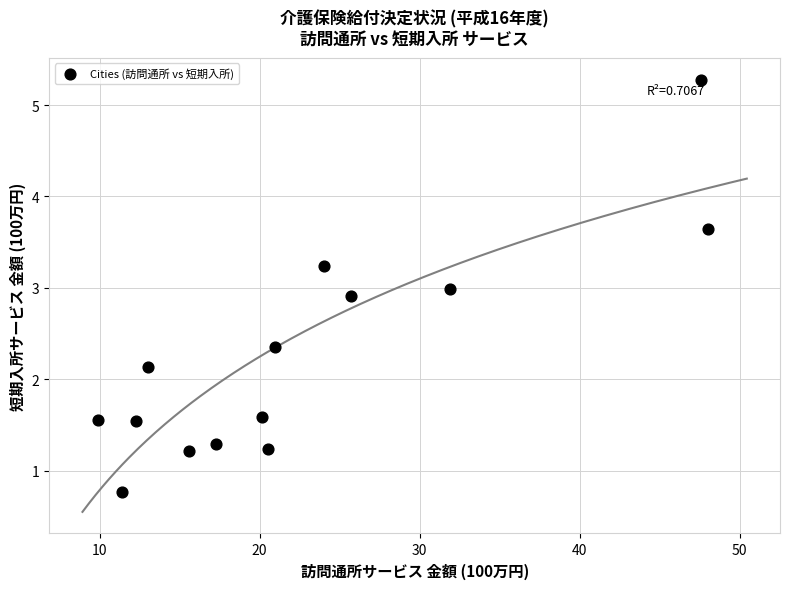

What is the range of Y values (max minus min)?

4.5